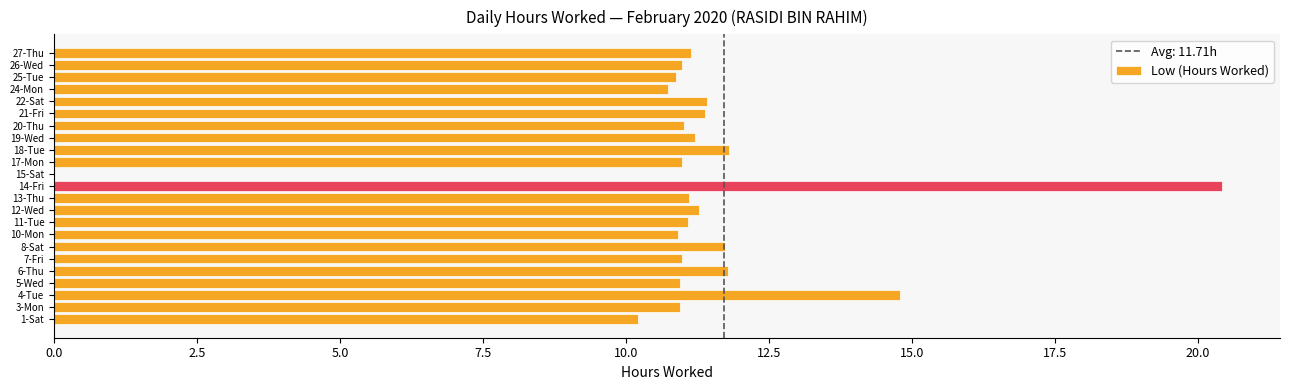

What is the change in value from 1-Sat to 22-Sat?

+1.2